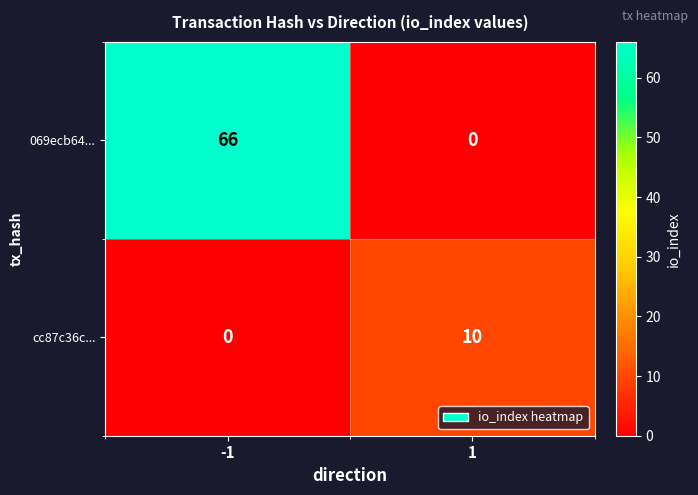

Which series has the largest total across all categories?

069ecb64...